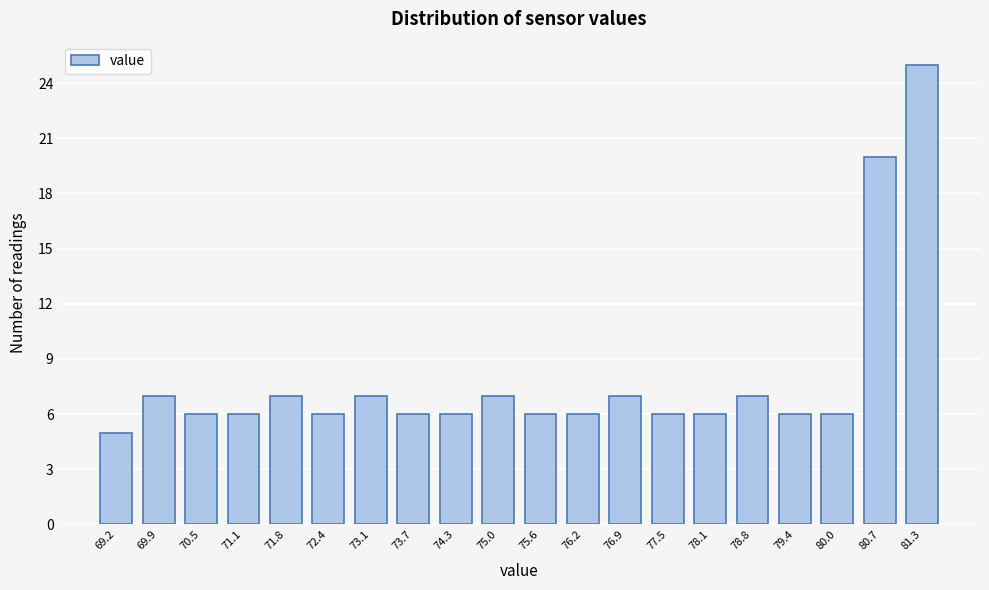

Reading left to right, list every bar in this chart as the range it spans on the x-axis followed by its height. Neither the bar edges nor the heights are printed on the chart, so give them approximately, as read against the axes.

68.9 to 69.6: 5
69.6 to 70.2: 7
70.2 to 70.8: 6
70.8 to 71.5: 6
71.5 to 72.1: 7
72.1 to 72.7: 6
72.7 to 73.4: 7
73.4 to 74.0: 6
74.0 to 74.6: 6
74.6 to 75.3: 7
75.3 to 75.9: 6
75.9 to 76.6: 6
76.6 to 77.2: 7
77.2 to 77.8: 6
77.8 to 78.5: 6
78.5 to 79.1: 7
79.1 to 79.7: 6
79.7 to 80.4: 6
80.4 to 81.0: 20
81.0 to 81.6: 25